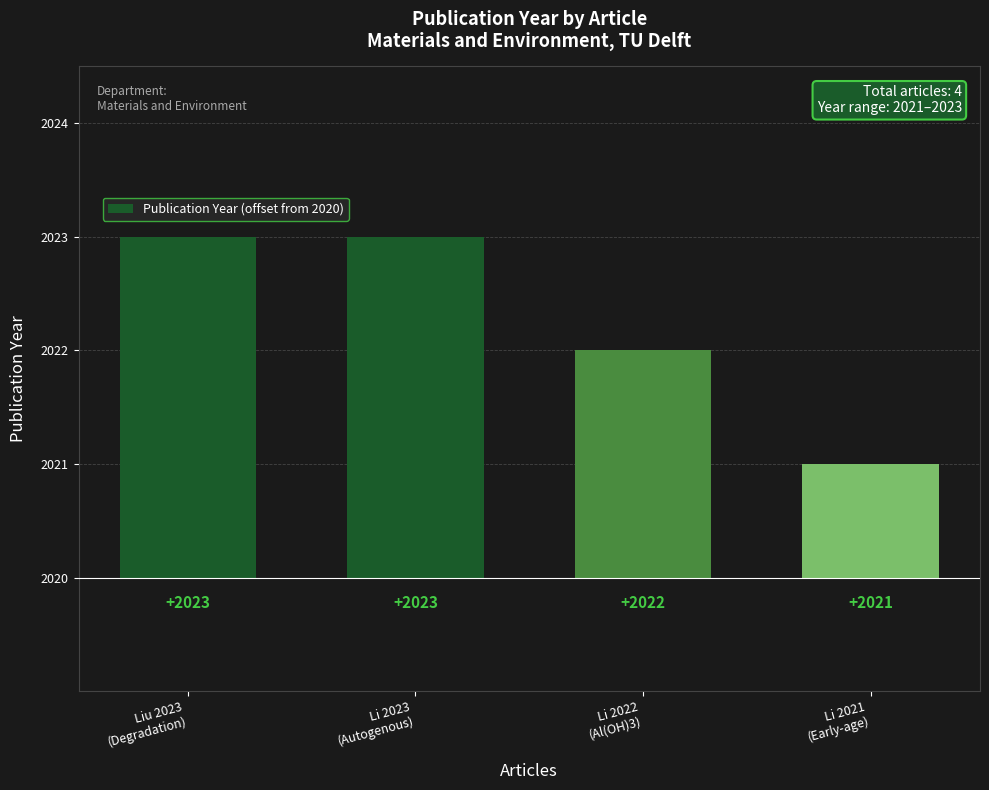

List the labels in order of value, largest first.

Liu 2023
(Degradation), Li 2023
(Autogenous), Li 2022
(Al(OH)3), Li 2021
(Early-age)